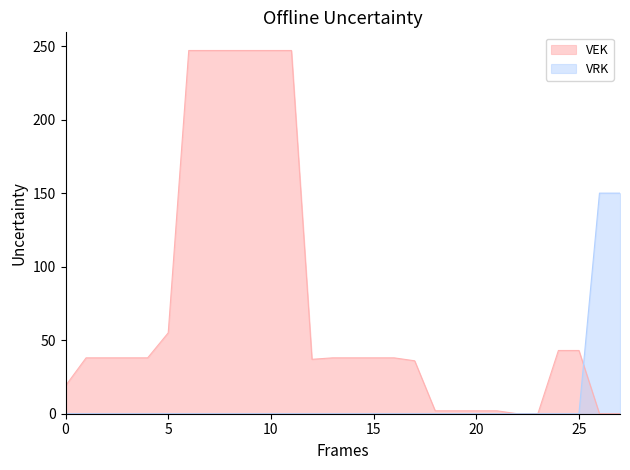

What is the highest value of the VEK series?

247